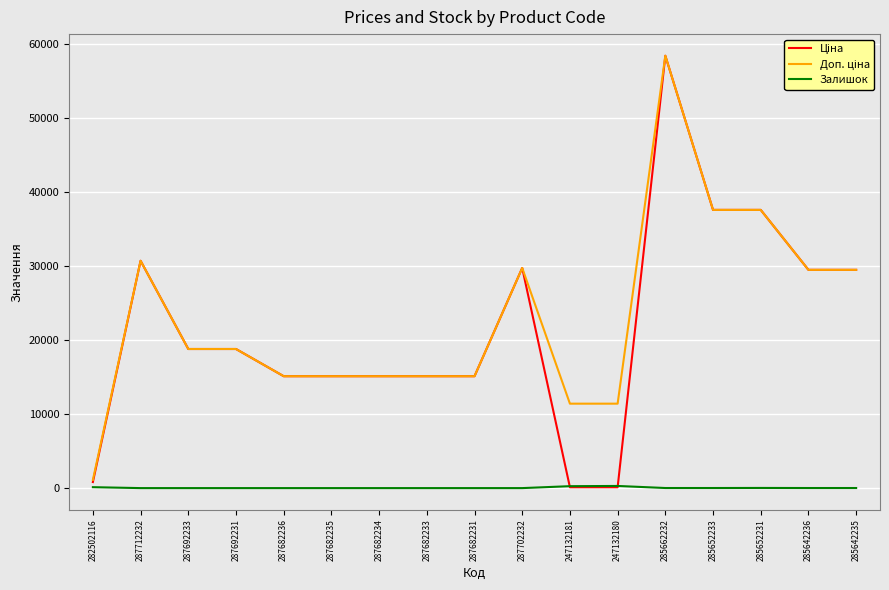

What is the total value across all series at 287692231?

37593.6